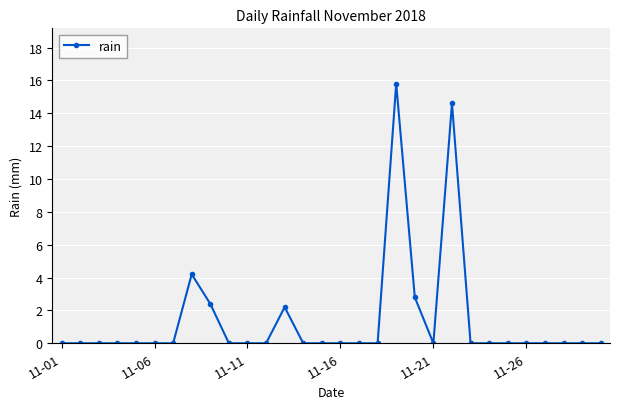

Does the chart have visible grid lines?

Yes